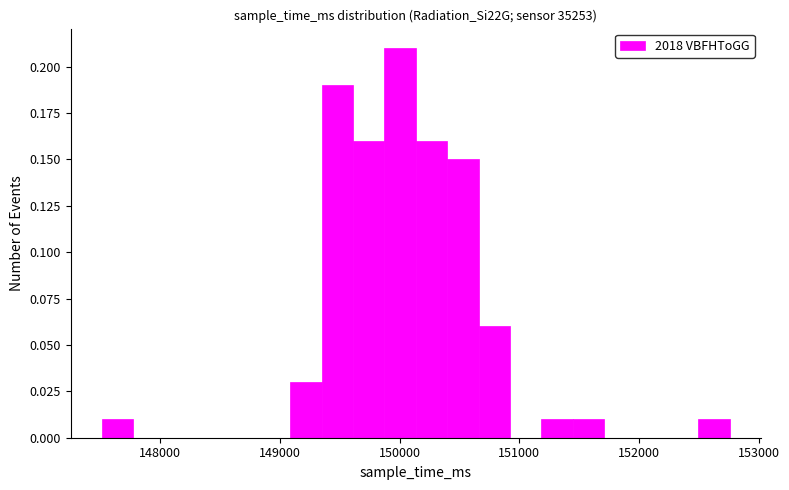

Read against the x-axis, roughly where is the centre of the tallest bar?

150000